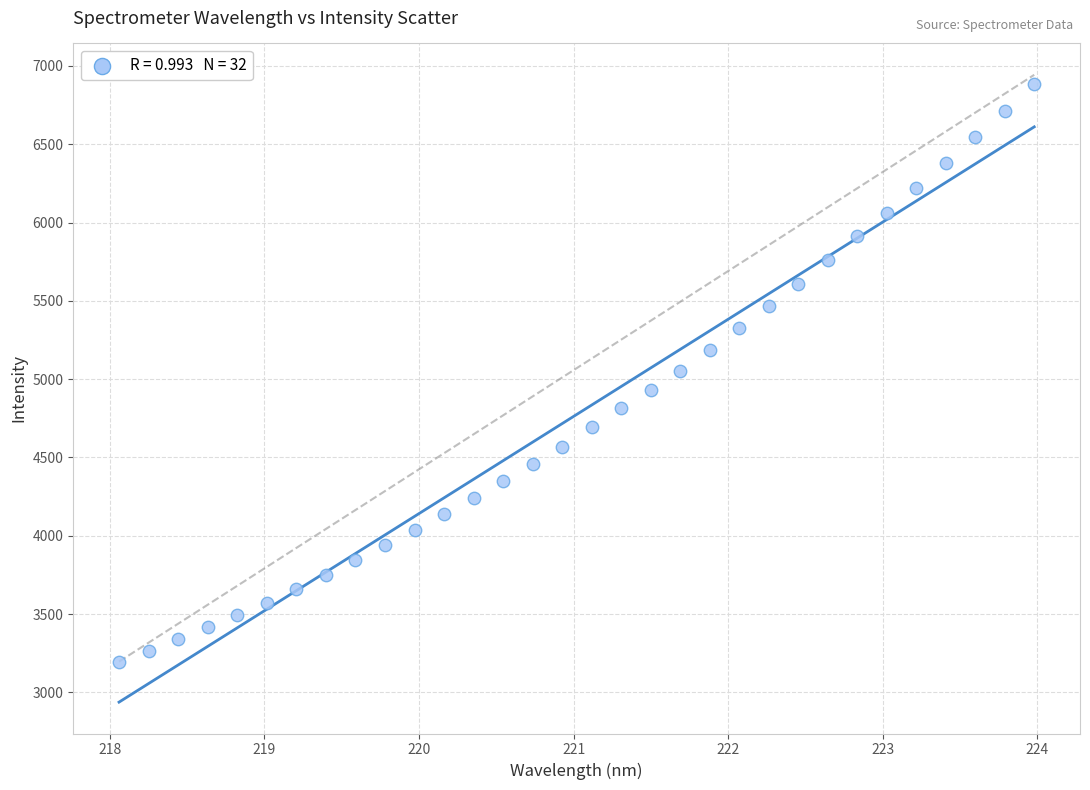

What is the range of Y values (max minus min)?

3690.7